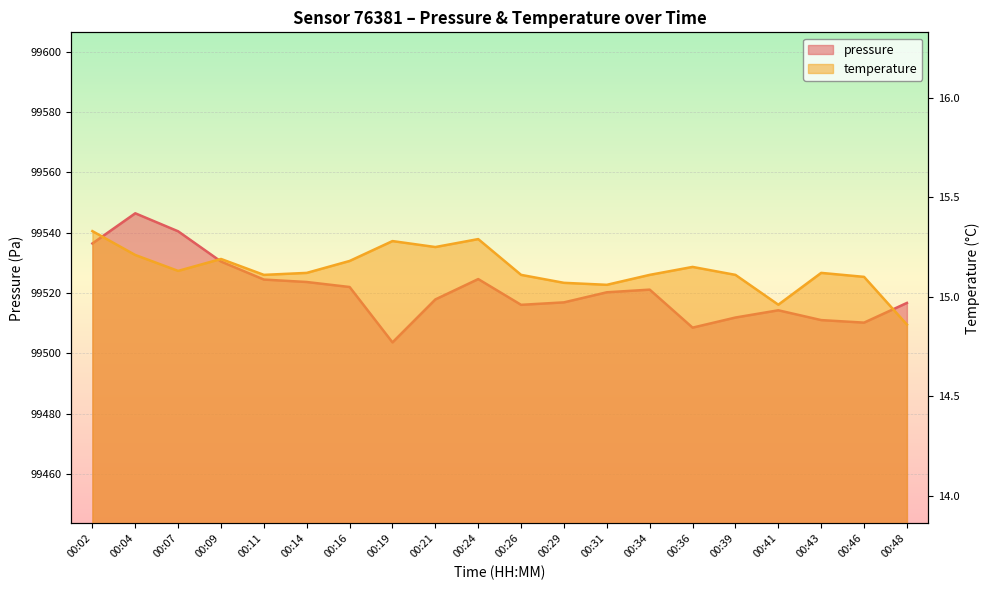

How many lines are shown in the chart?

2